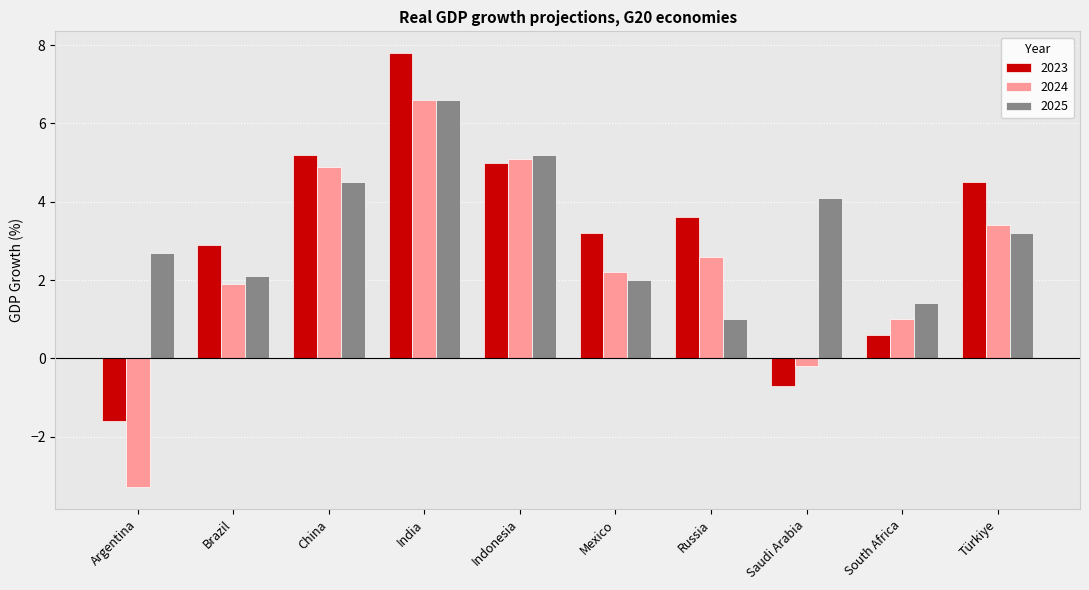

What is the difference between the maximum and second lowest values in the 2024 series?

6.8